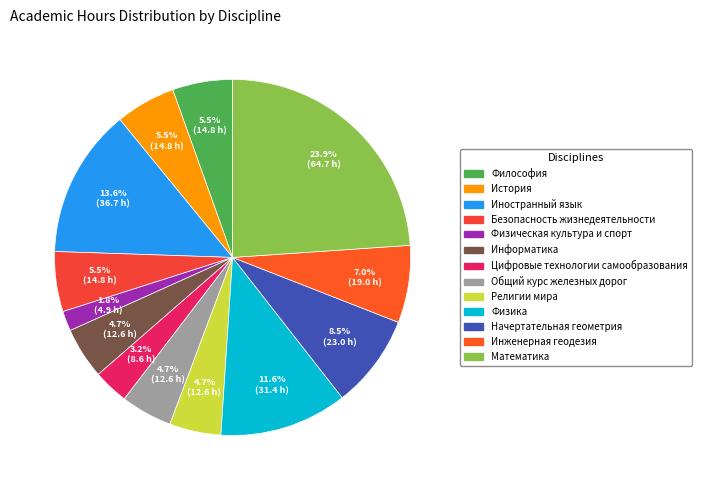

True or false: Начертательная геометрия accounts for 9% of the total.

True